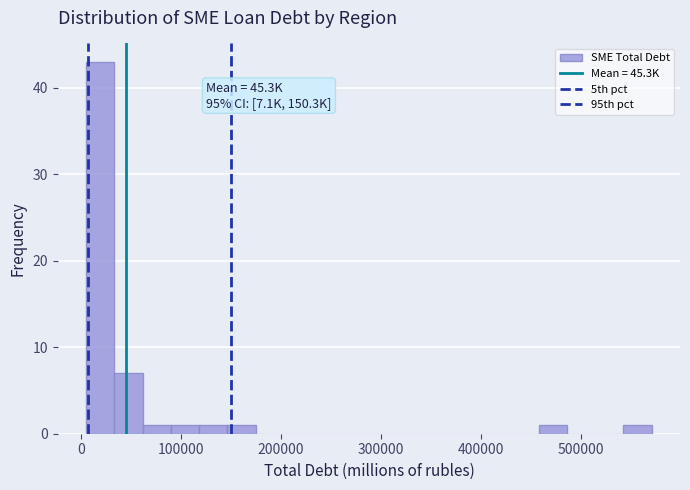

Read against the x-axis, roughly where is the centre of the tallest bar?

20000